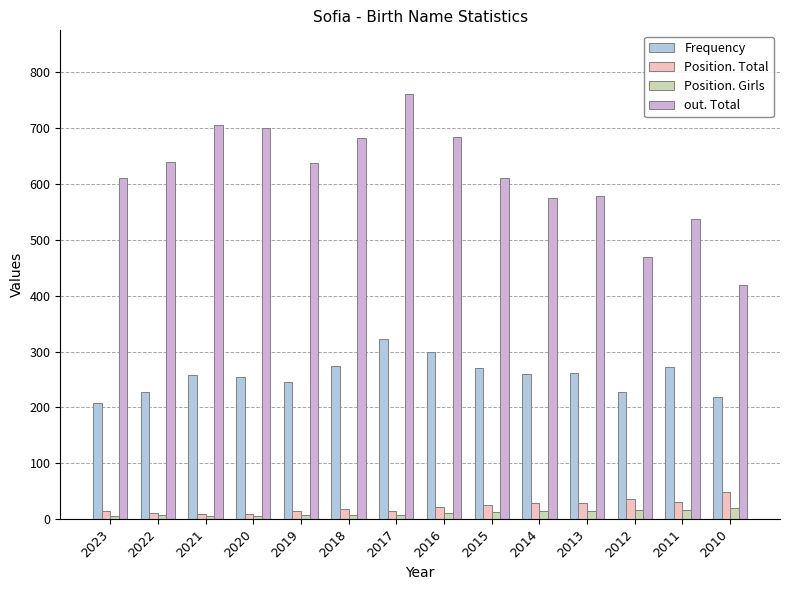

The value of out. Total at 2023 is 184. True or false?

False